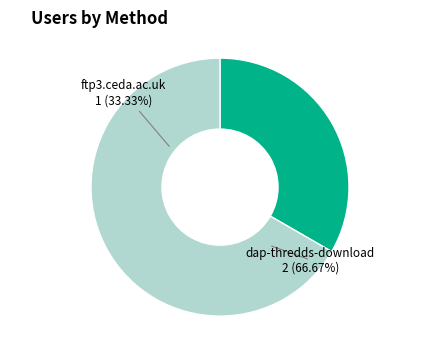

Which has a higher value, ftp3.ceda.ac.uk or dap-thredds-download?

dap-thredds-download